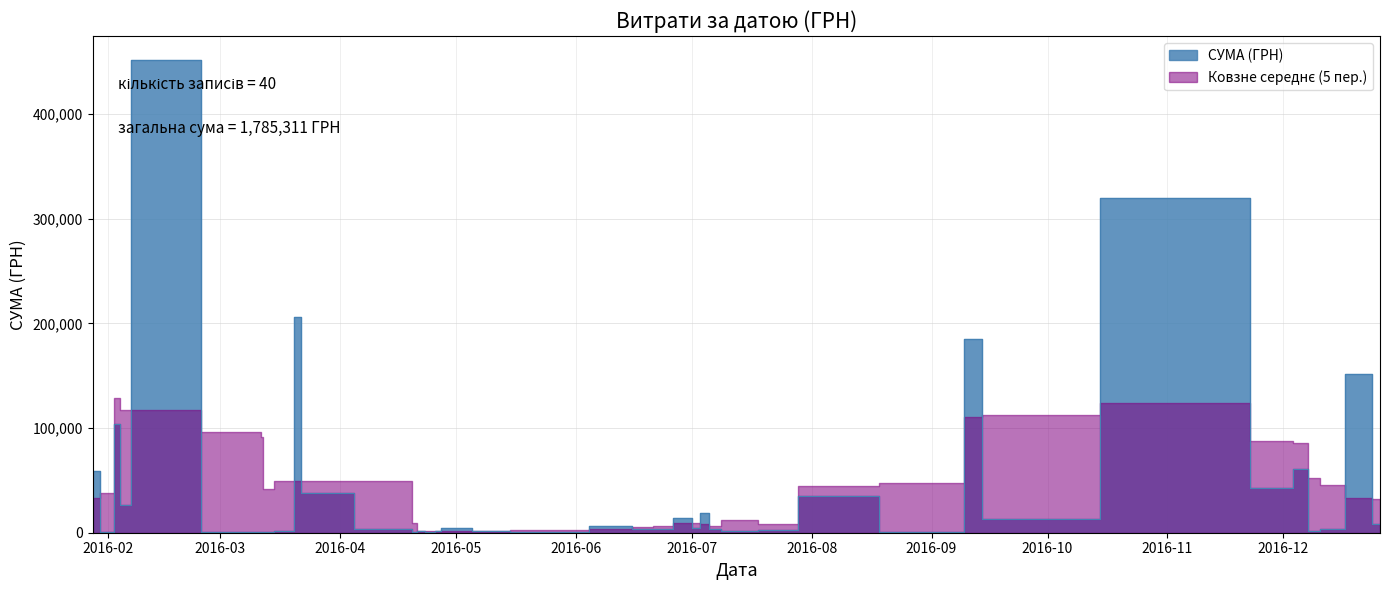

What is the sum of the values at 12.03.2016 and 21.06.2016?

4473.2